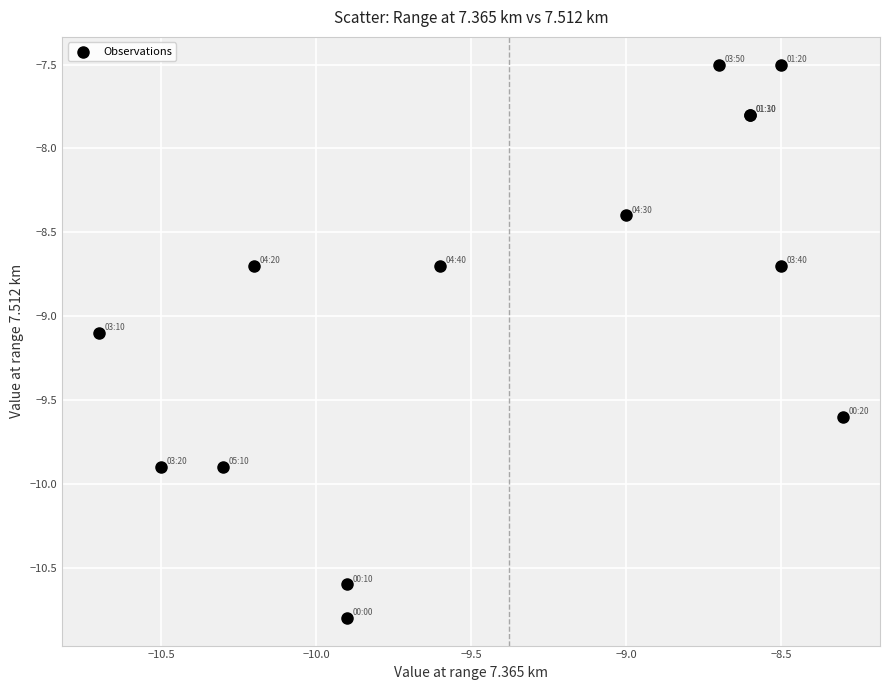

What Y value in the scatter plot is closest to -9?

-9.1